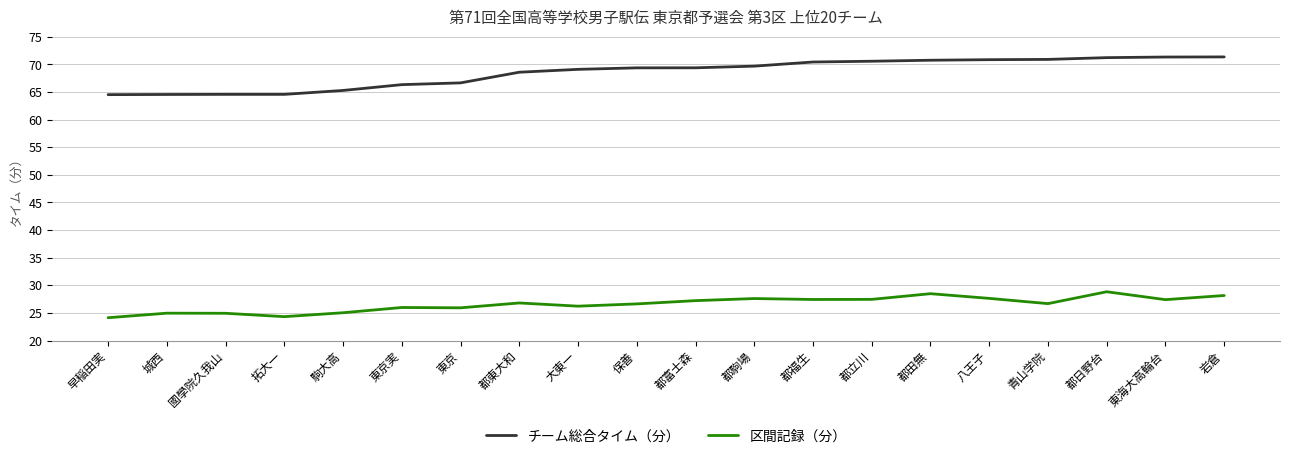

Does the chart display data point markers on the line(s)?

No